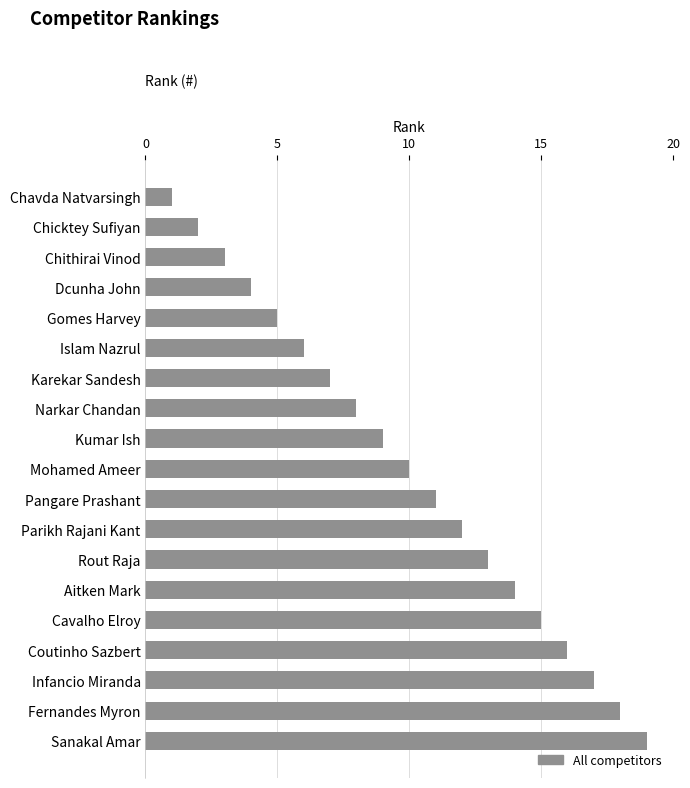

Rank the categories by value from highest to lowest.

Sanakal Amar, Fernandes Myron, Infancio Miranda, Coutinho Sazbert, Cavalho Elroy, Aitken Mark, Rout Raja, Parikh Rajani Kant, Pangare Prashant, Mohamed Ameer, Kumar Ish, Narkar Chandan, Karekar Sandesh, Islam Nazrul, Gomes Harvey, Dcunha John, Chithirai Vinod, Chicktey Sufiyan, Chavda Natvarsingh